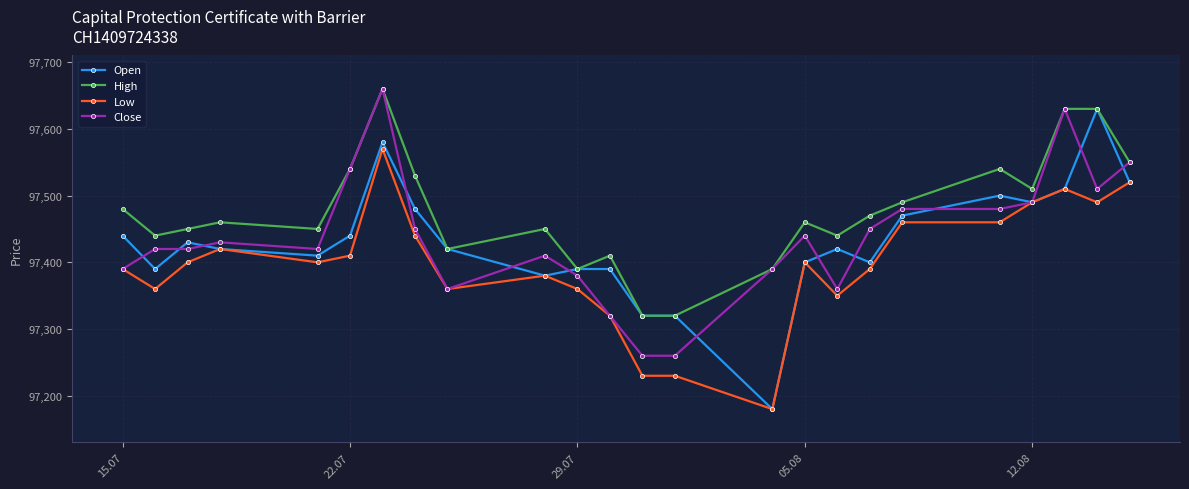

How many values in the Low series are below 97400?

11